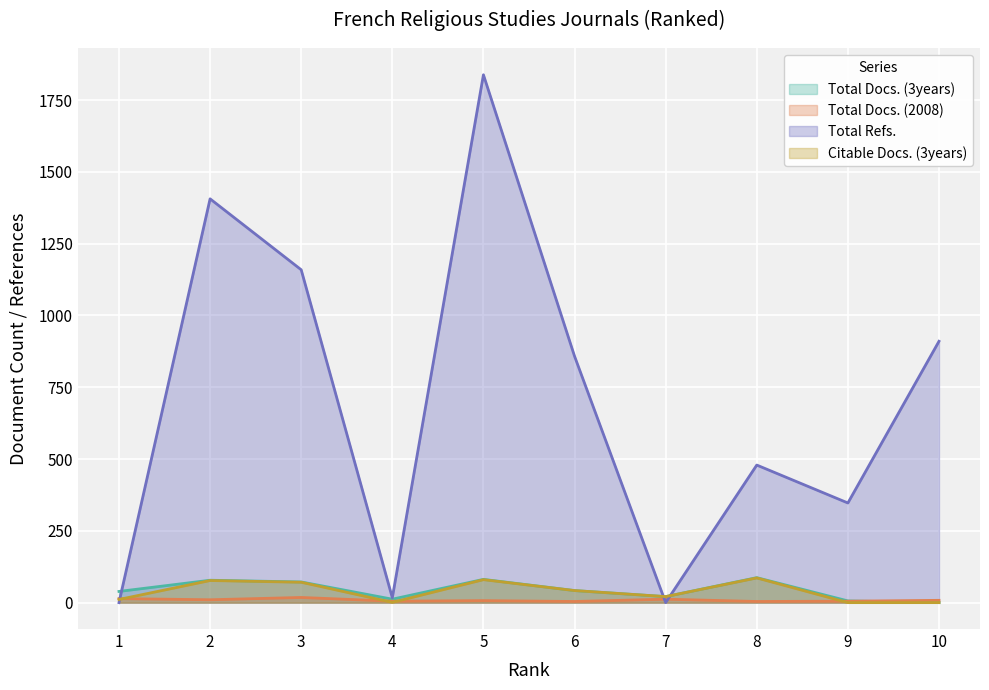

How many data points in Total Docs. (2008) are above 8?

4